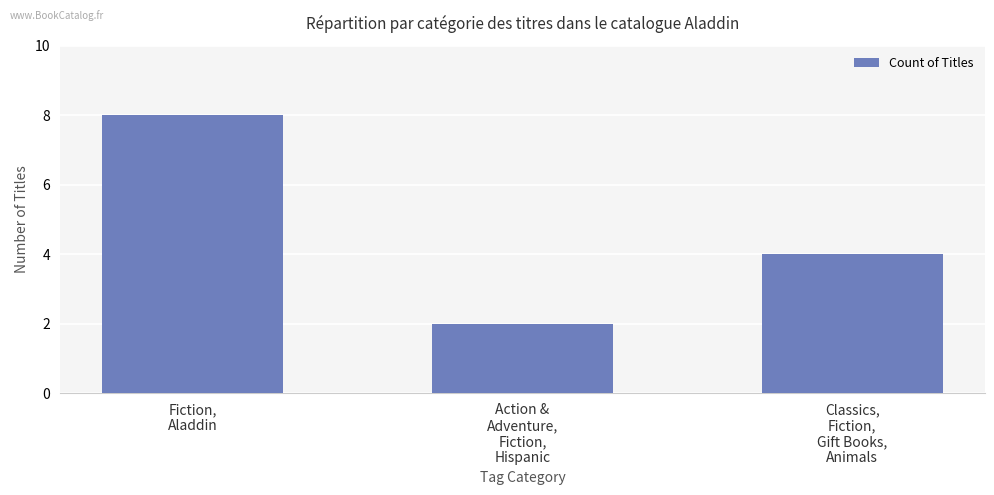

List the labels in order of value, largest first.

Fiction,
Aladdin, Classics,
Fiction,
Gift Books,
Animals, Action &
Adventure,
Fiction,
Hispanic